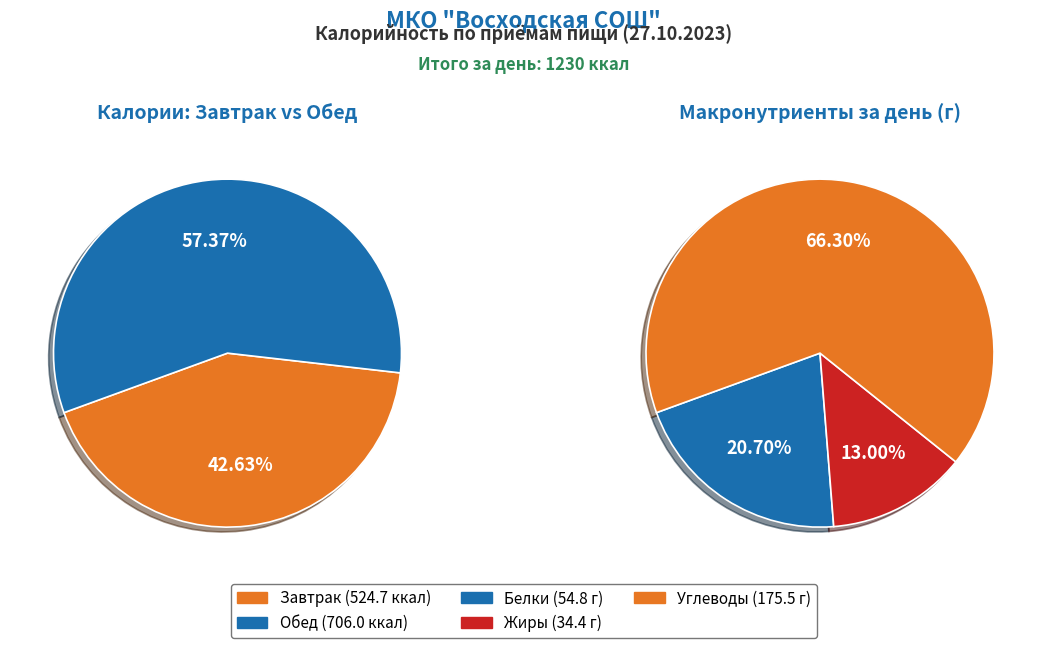

Which category has the biggest portion of the pie?

Обед